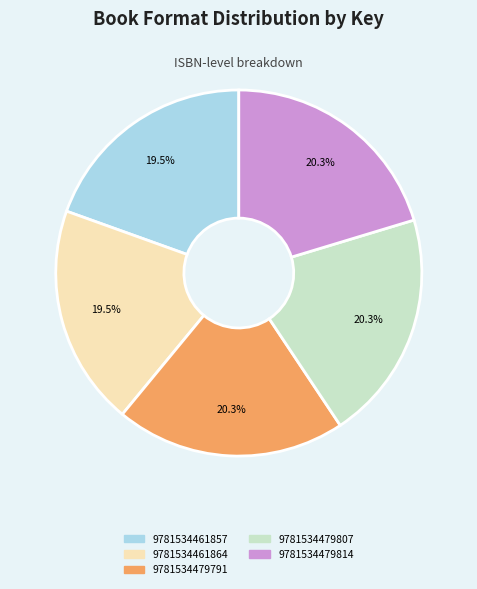

To the nearest percent, what is the average slice percentage?

20%